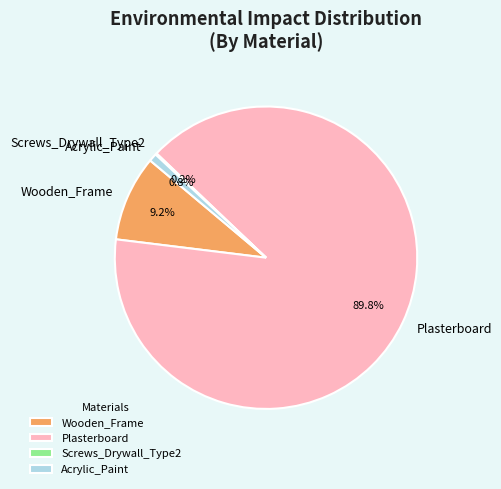

Is there a majority slice in this chart?

Yes